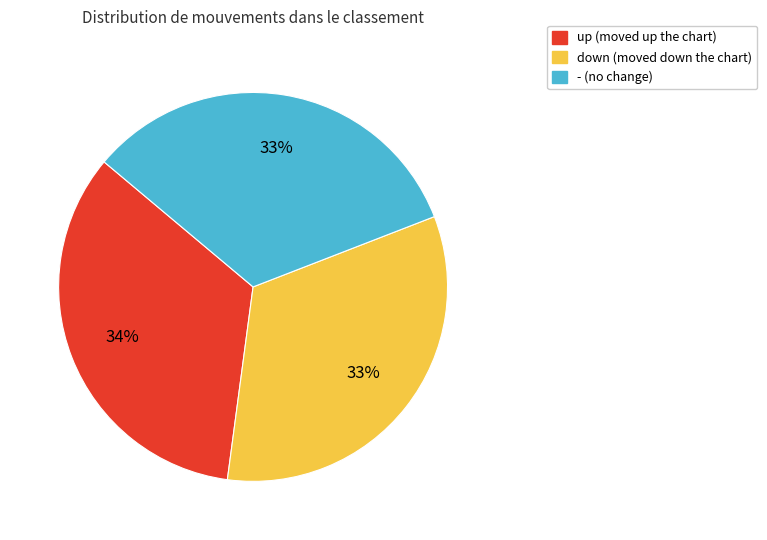

To the nearest percent, what portion does down represent?

33%